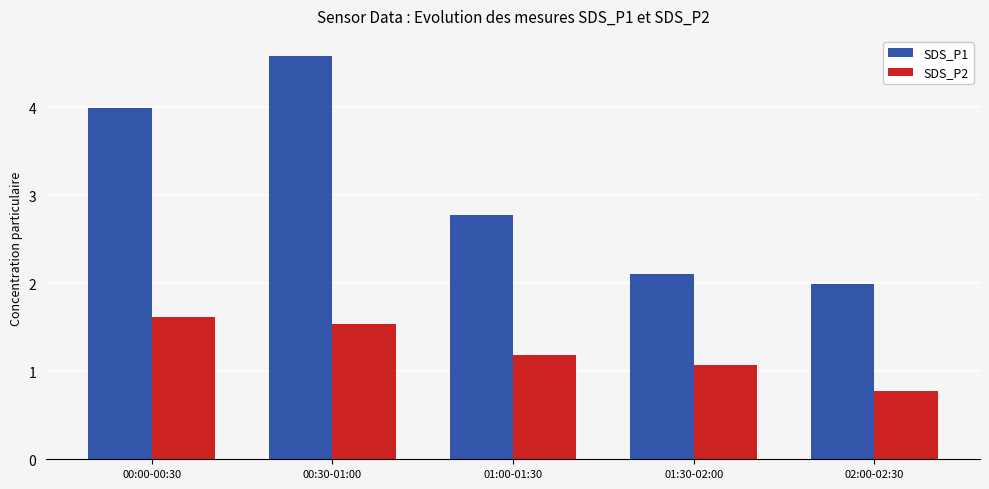

What is the spread (max minus min) of values at 02:00-02:30?

1.2